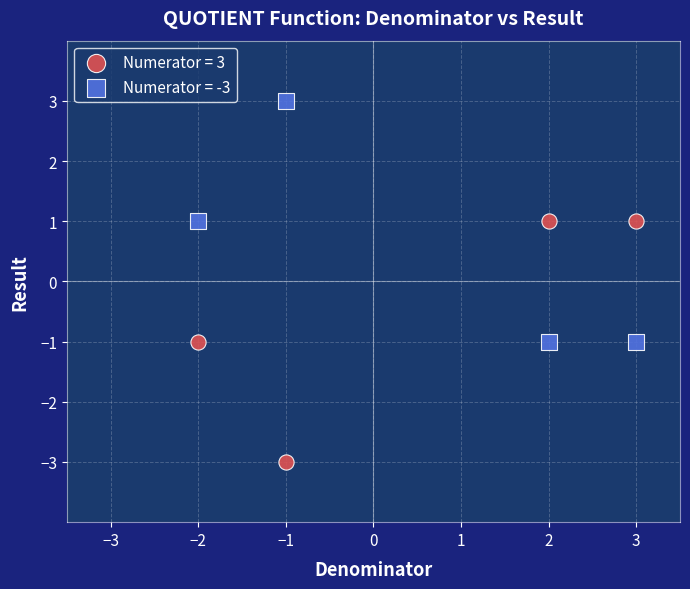

Which series reaches the minimum Y coordinate?

Numerator = 3